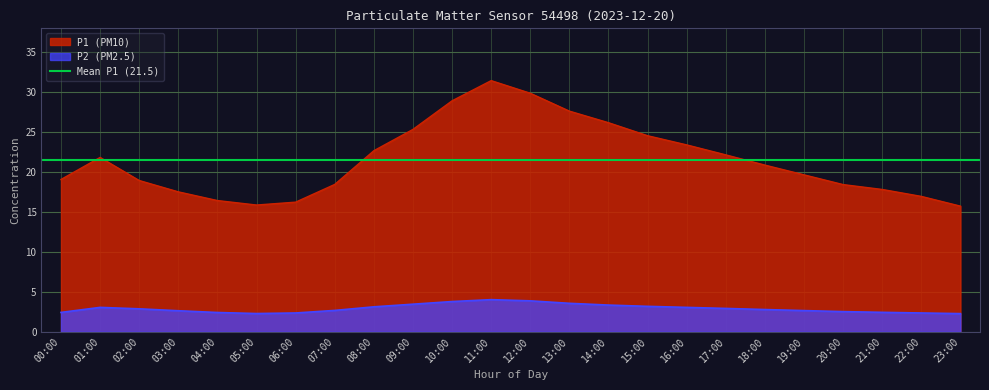

Between 02:00 and 16:00, which series saw the biggest shift?

P1